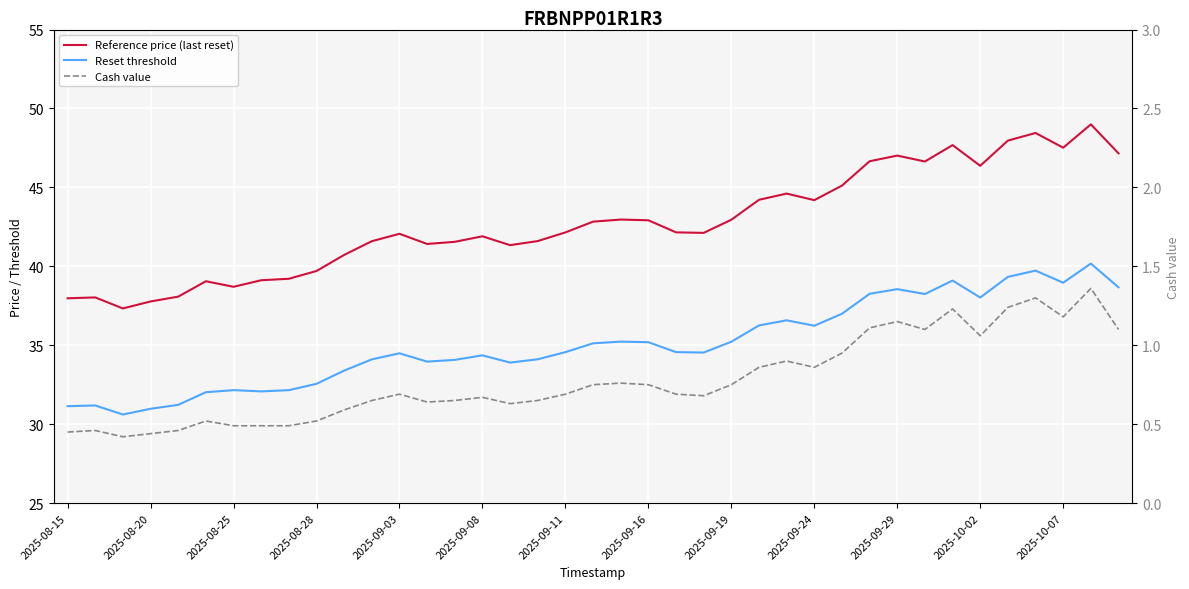

True or false: Reset threshold has a value of 20.0 at 2025-08-28.

False